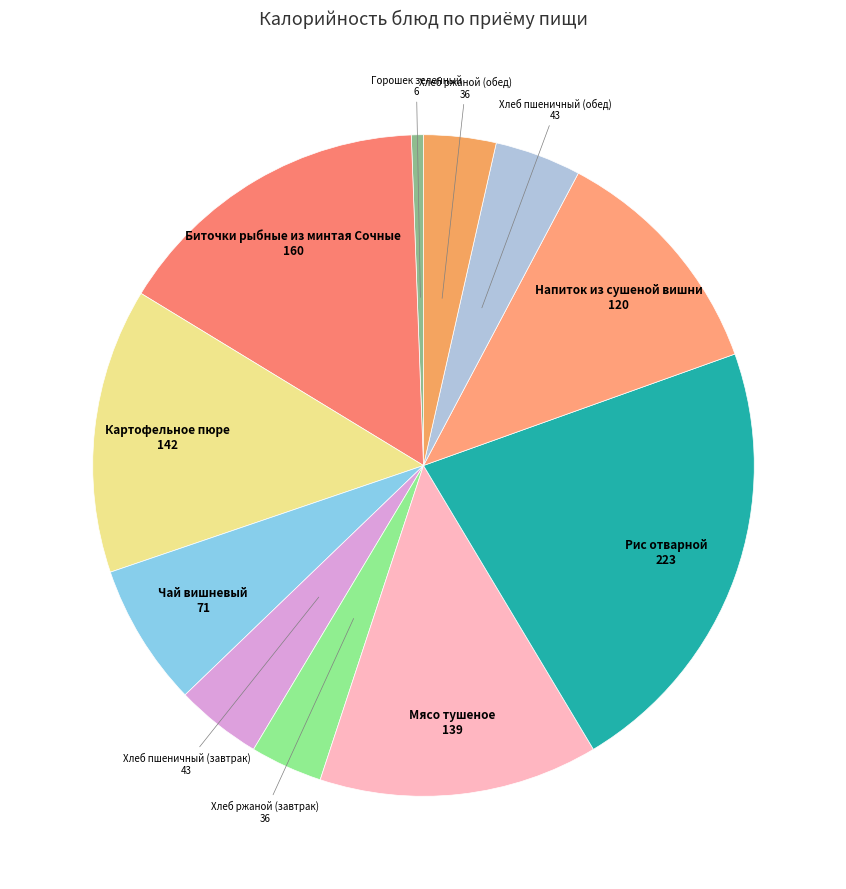

Approximately how many times larger is the value at Мясо тушеное compared to Рис отварной?

0.6